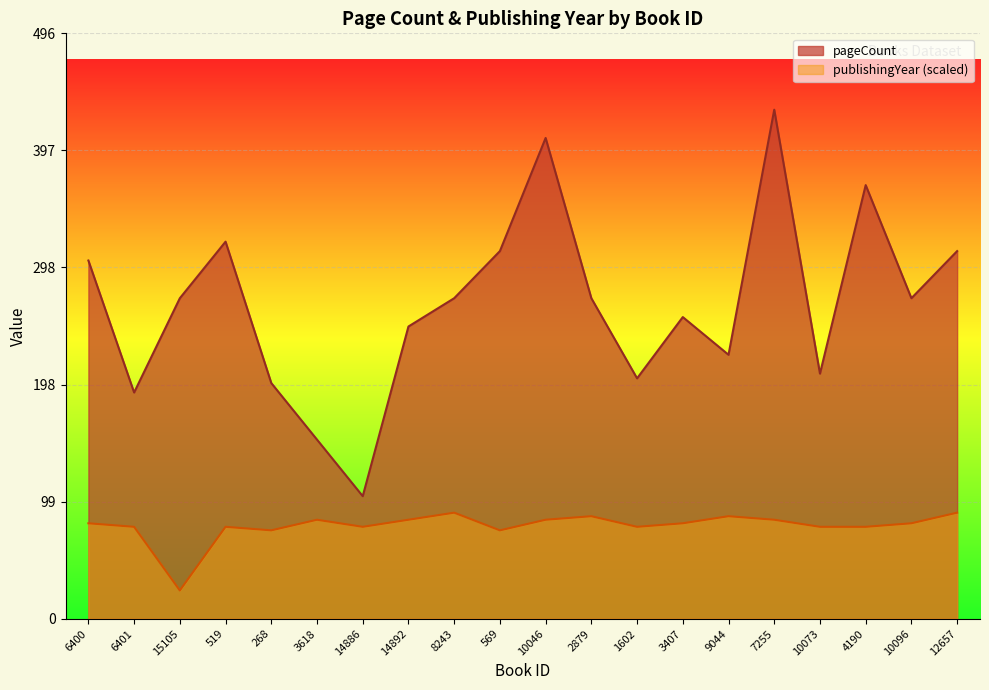

What is the difference between the highest and lowest values at 268?

125